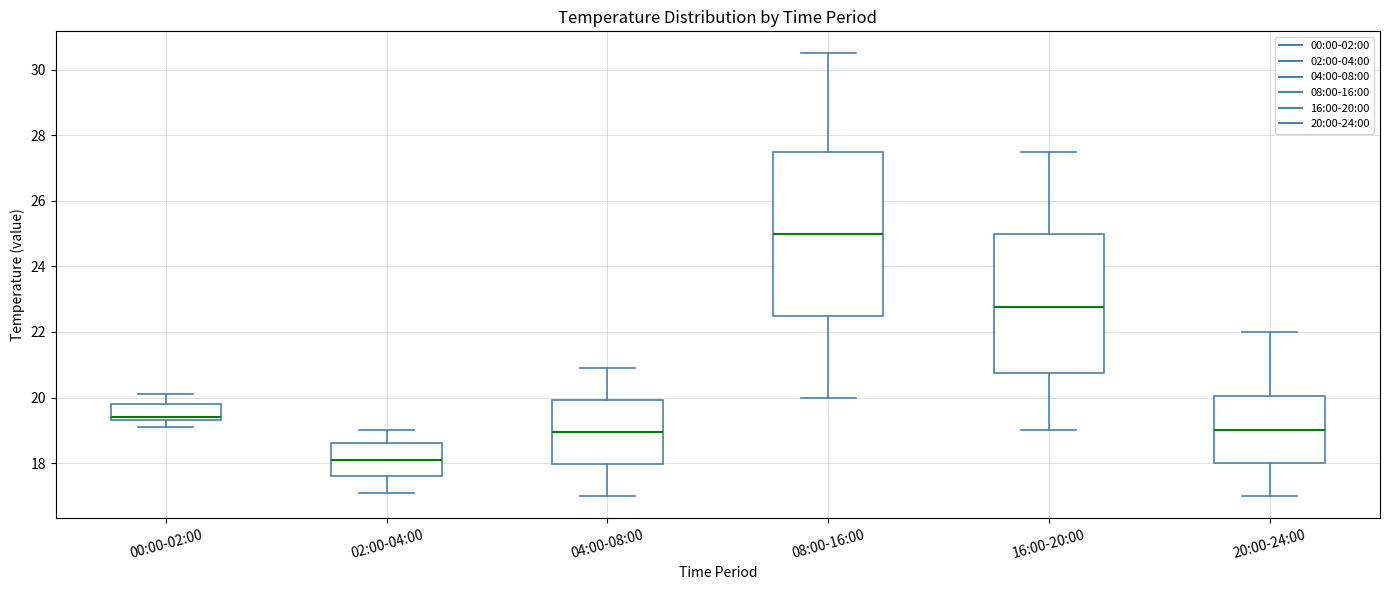

Reading left to right, read every box against the y-axis: the position of its median line, the range the box covers, and the ends of its whiskers. The values are not printed on the chart, so give them approximately, as read against the axis.

00:00-02:00: median 19.4 (just above the box's lower edge), box 19.4 to 19.8, whiskers 19.2 to 20.2
02:00-04:00: median 18.2, box 17.6 to 18.6, whiskers 17.2 to 19.0
04:00-08:00: median 19.0, box 18.0 to 20.0, whiskers 17.0 to 21.0
08:00-16:00: median 25.0, box 22.6 to 27.6, whiskers 20.0 to 30.6
16:00-20:00: median 22.8, box 20.8 to 25.0, whiskers 19.0 to 27.6
20:00-24:00: median 19.0, box 18.0 to 20.0, whiskers 17.0 to 22.0